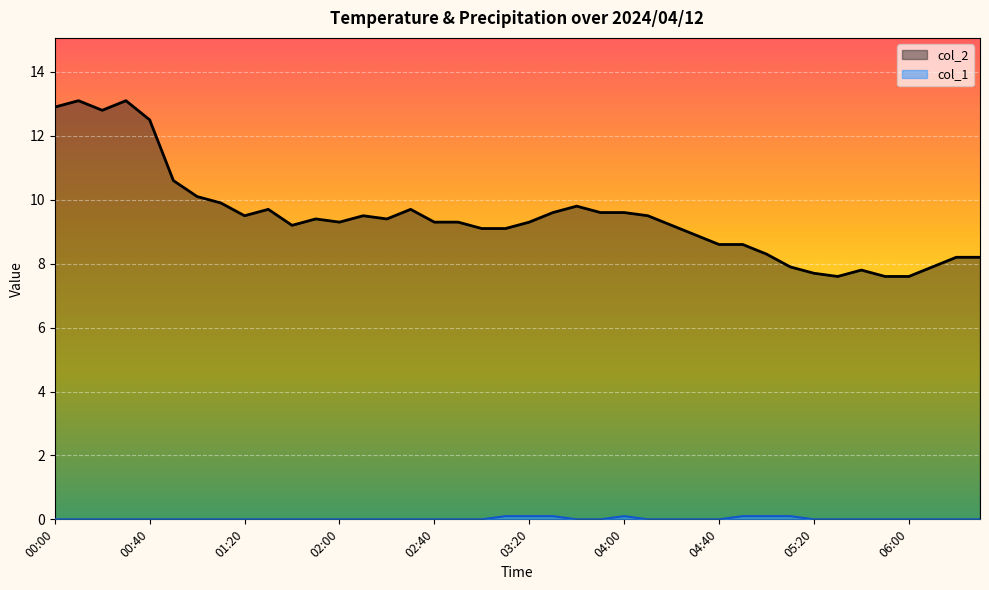

What is the difference between the maximum and minimum values in the col_2 series?

5.5